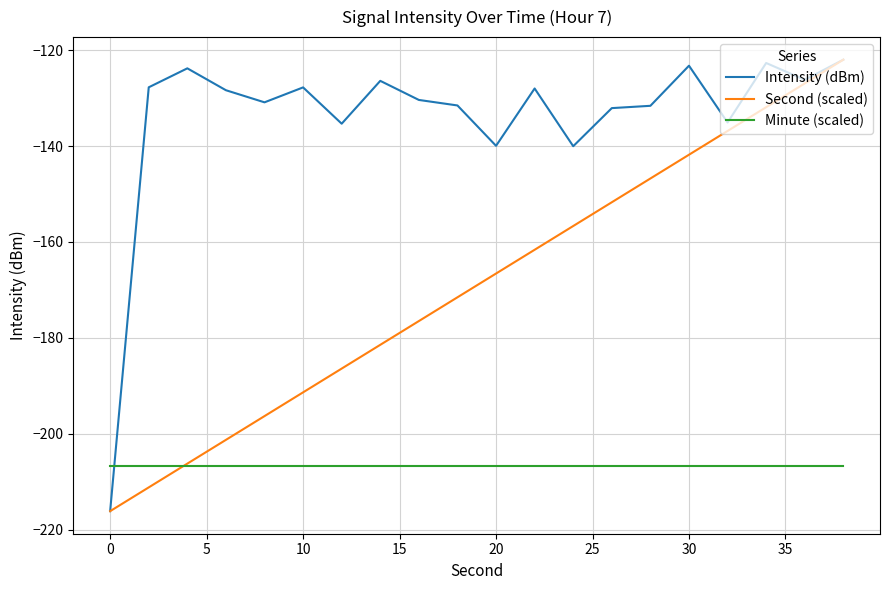

Which series ends up on top after the final intersection of Intensity (dBm) and Minute (scaled)?

Intensity (dBm)